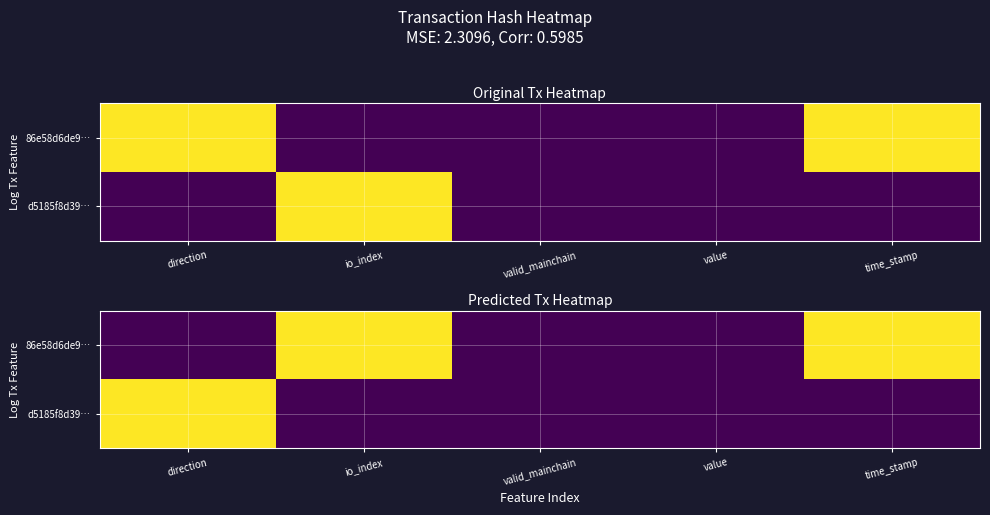

The 86e58d6de9… series shows 0.5 at valid_mainchain. True or false?

False